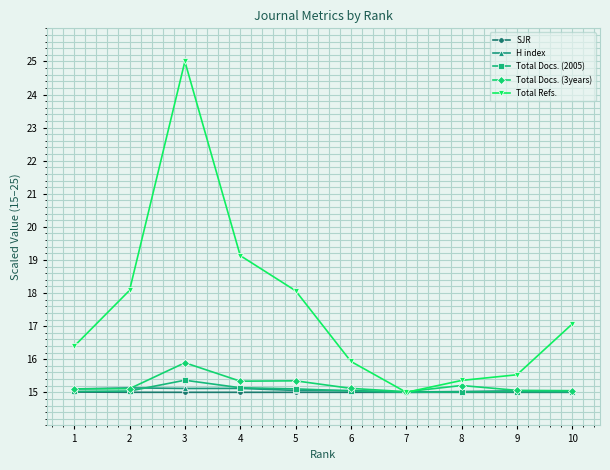

Does the chart display data point markers on the line(s)?

Yes